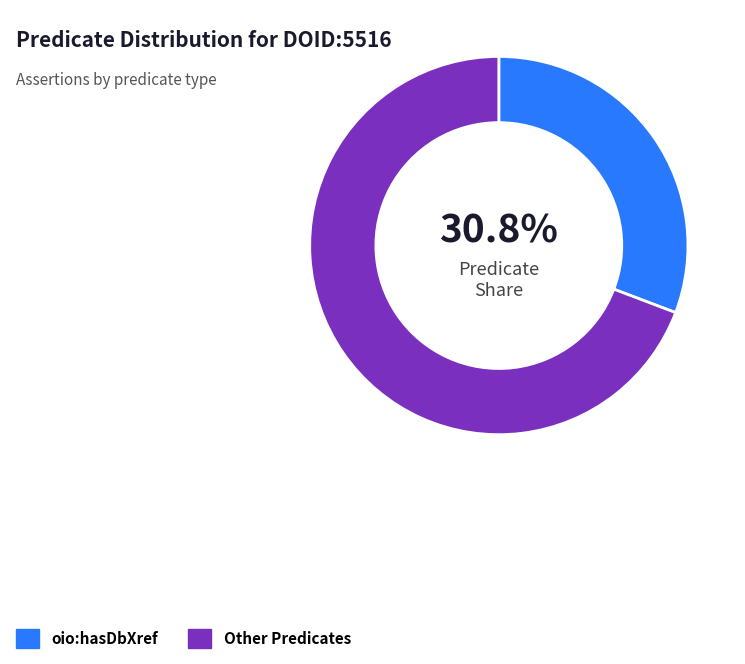

Rank the categories by value from lowest to highest.

oio:hasDbXref, Other Predicates